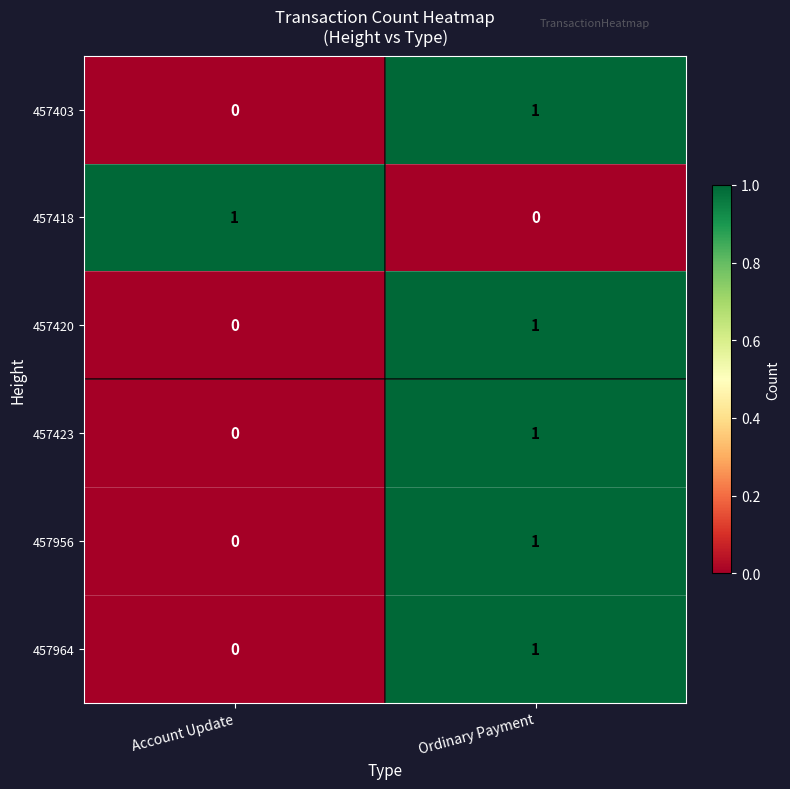

The value of 457403 at Ordinary Payment is 1. True or false?

True